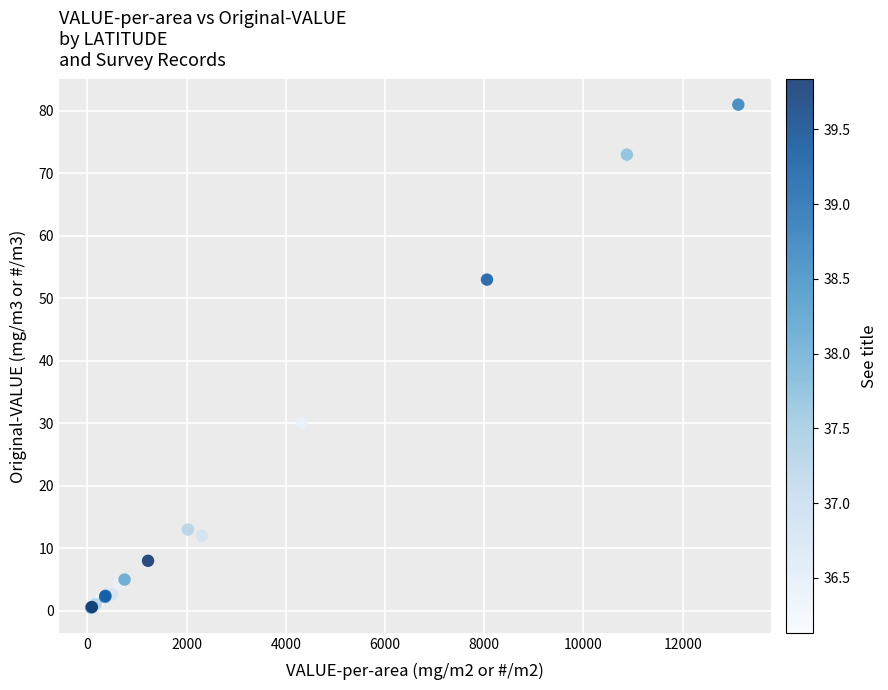

What Y value in the scatter plot is closest to 40?

30.0